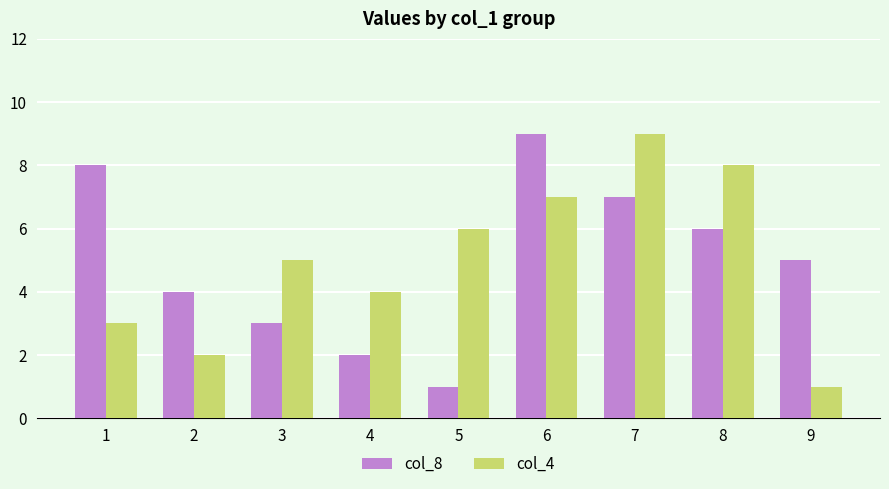

What is the approximate value of col_4 at 9?

1